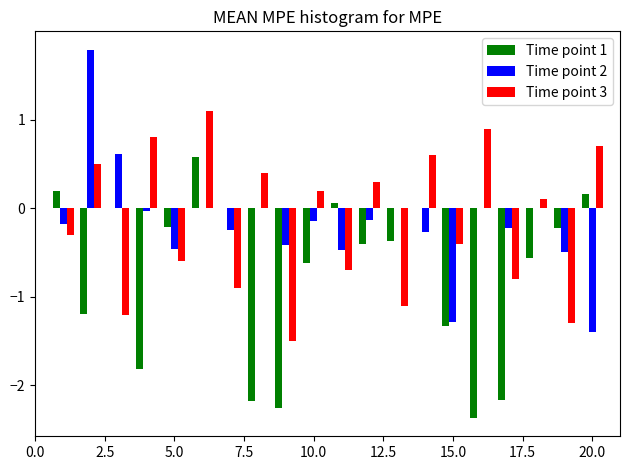

What are all the series names shown in the legend?

Time point 1, Time point 2, Time point 3